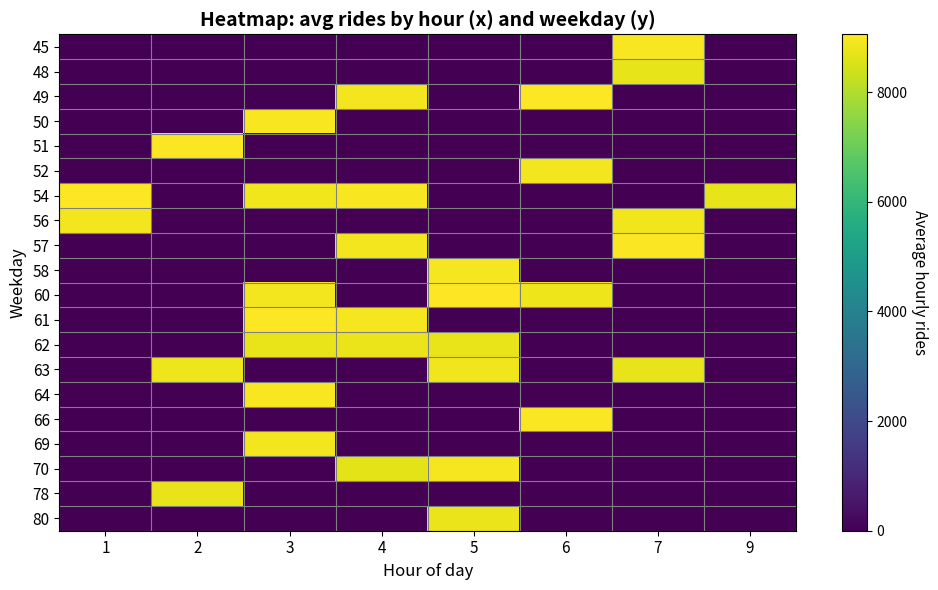

Reading left to right, what are all the values shown in this chart?

45: 1=0.0	2=0.0	3=0.0	4=0.0	5=0.0	6=0.0	7=8958.0	9=0.0
48: 1=0.0	2=0.0	3=0.0	4=0.0	5=0.0	6=0.0	7=8723.0	9=0.0
49: 1=0.0	2=0.0	3=0.0	4=8904.5	5=0.0	6=9034.0	7=0.0	9=0.0
50: 1=0.0	2=0.0	3=8969.0	4=0.0	5=0.0	6=0.0	7=0.0	9=0.0
51: 1=0.0	2=9014.0	3=0.0	4=0.0	5=0.0	6=0.0	7=0.0	9=0.0
52: 1=0.0	2=0.0	3=0.0	4=0.0	5=0.0	6=8905.0	7=0.0	9=0.0
54: 1=9057.0	2=0.0	3=8870.0	4=8959.0	5=0.0	6=0.0	7=0.0	9=8725.0
56: 1=8890.0	2=0.0	3=0.0	4=0.0	5=0.0	6=0.0	7=8860.0	9=0.0
57: 1=0.0	2=0.0	3=0.0	4=8902.0	5=0.0	6=0.0	7=9012.0	9=0.0
58: 1=0.0	2=0.0	3=0.0	4=0.0	5=8932.0	6=0.0	7=0.0	9=0.0
60: 1=0.0	2=0.0	3=8893.5	4=0.0	5=9039.0	6=8828.0	7=0.0	9=0.0
61: 1=0.0	2=0.0	3=9048.0	4=8928.0	5=0.0	6=0.0	7=0.0	9=0.0
62: 1=0.0	2=0.0	3=8764.0	4=8799.0	5=8757.0	6=0.0	7=0.0	9=0.0
63: 1=0.0	2=8841.0	3=0.0	4=0.0	5=8870.0	6=0.0	7=8738.5	9=0.0
64: 1=0.0	2=0.0	3=8984.0	4=0.0	5=0.0	6=0.0	7=0.0	9=0.0
66: 1=0.0	2=0.0	3=0.0	4=0.0	5=0.0	6=8999.0	7=0.0	9=0.0
69: 1=0.0	2=0.0	3=8900.0	4=0.0	5=0.0	6=0.0	7=0.0	9=0.0
70: 1=0.0	2=0.0	3=0.0	4=8676.0	5=8917.0	6=0.0	7=0.0	9=0.0
78: 1=0.0	2=8767.0	3=0.0	4=0.0	5=0.0	6=0.0	7=0.0	9=0.0
80: 1=0.0	2=0.0	3=0.0	4=0.0	5=8804.0	6=0.0	7=0.0	9=0.0